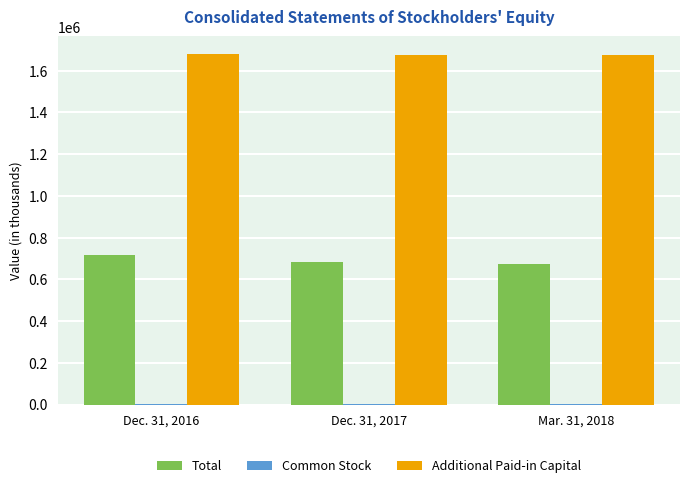

The value of Additional Paid-in Capital at Dec. 31, 2017 is 2871967. True or false?

False